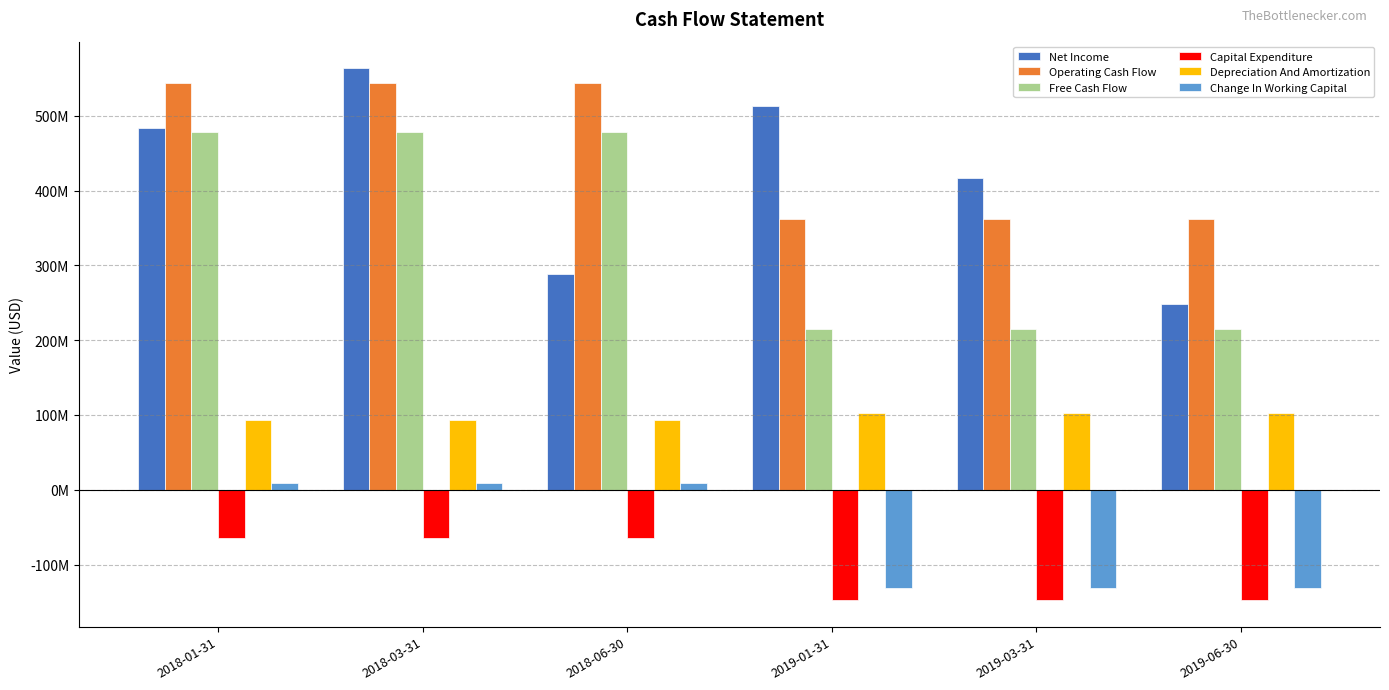

What is the difference between the Net Income values at 2018-03-31 and 2019-03-31?

146160000